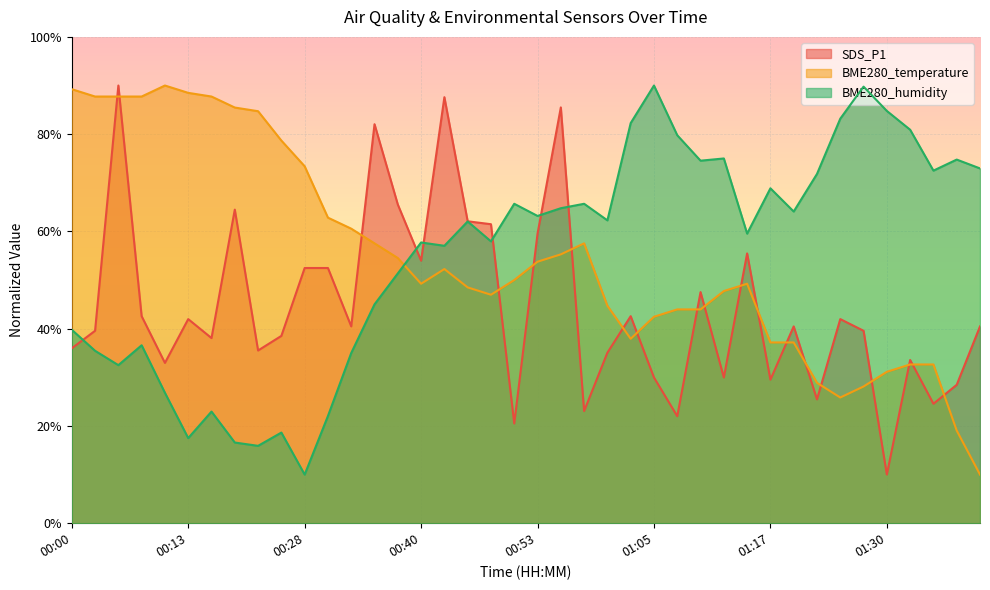

At which label is BME280_temperature closest to 50?

00:50